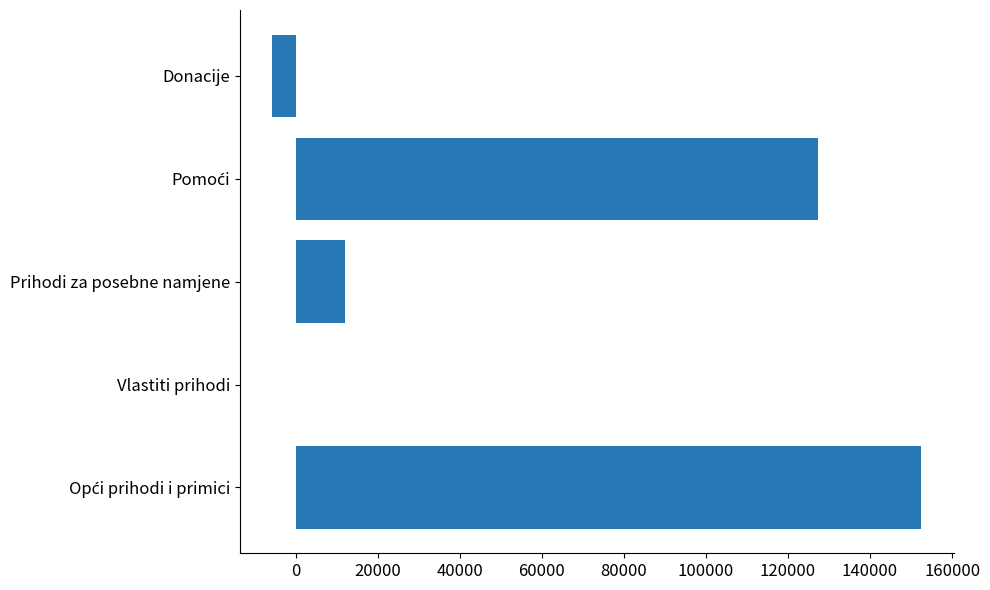

Is it true that the value at Prihodi za posebne namjene is 11990?

True